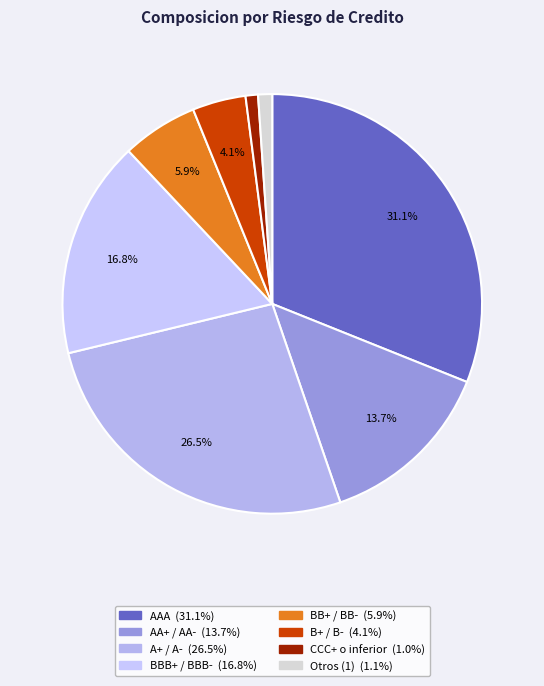

Which category has the biggest portion of the pie?

AAA